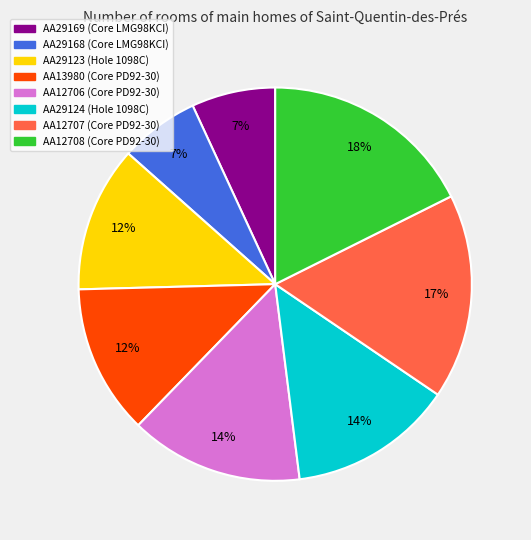

Combined, do AA12708 (Core PD92-30) and AA12707 (Core PD92-30) account for over 50%?

No